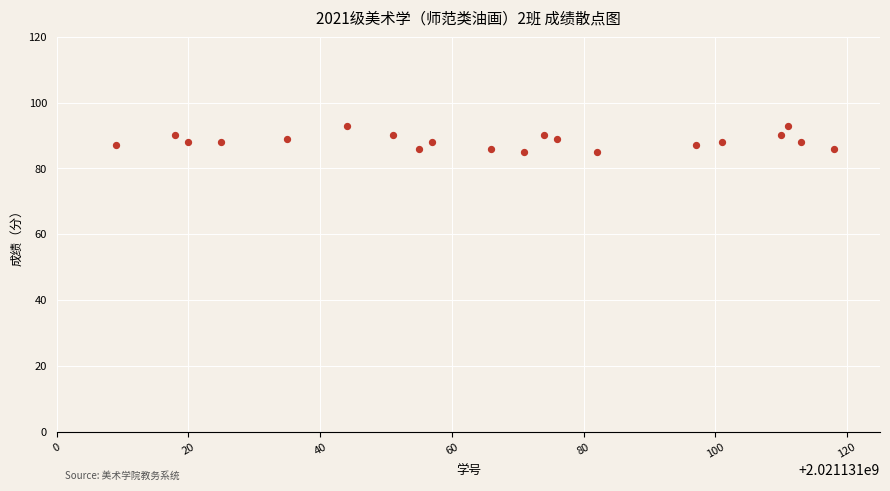

What is the range of Y values (max minus min)?

8